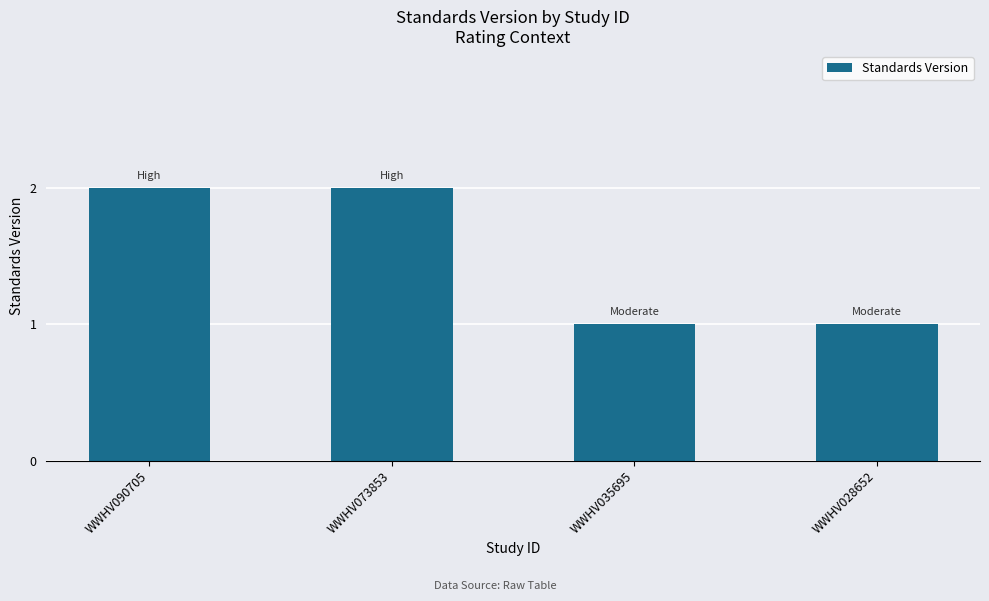

What is the sum of all values?

6